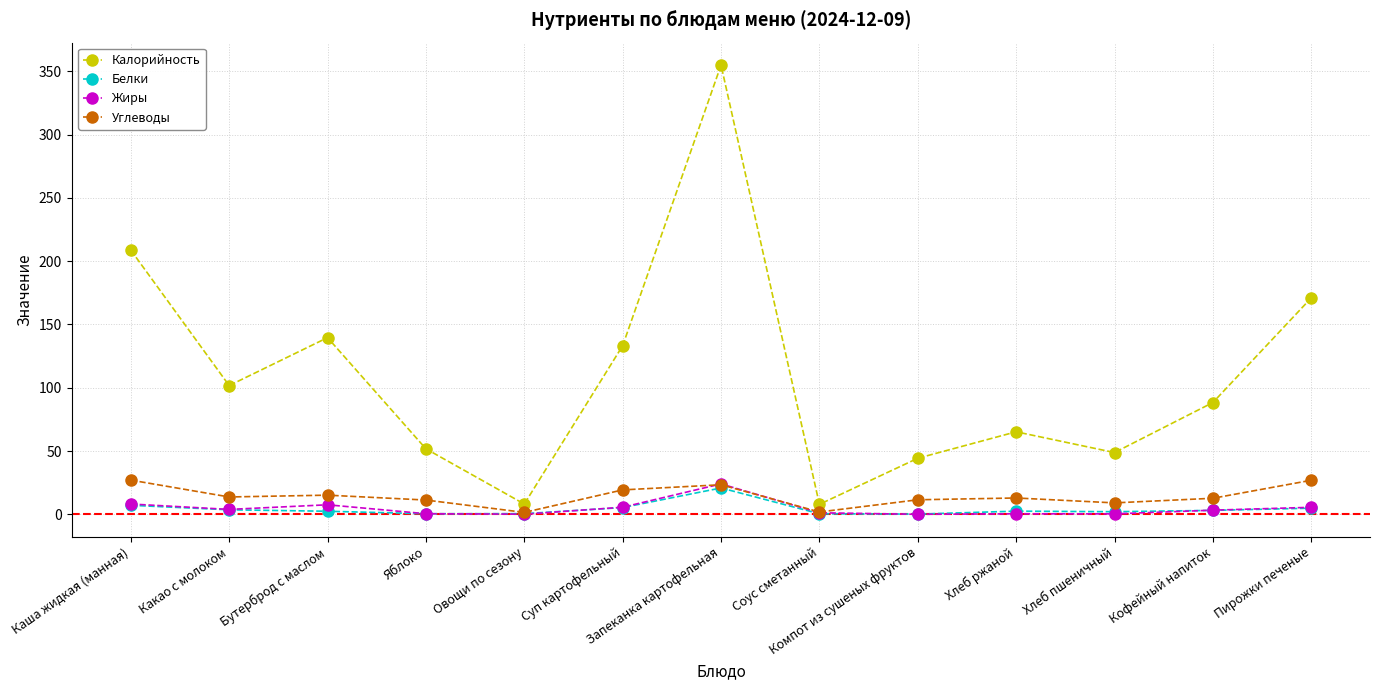

What position from the left is Кофейный напиток?

12